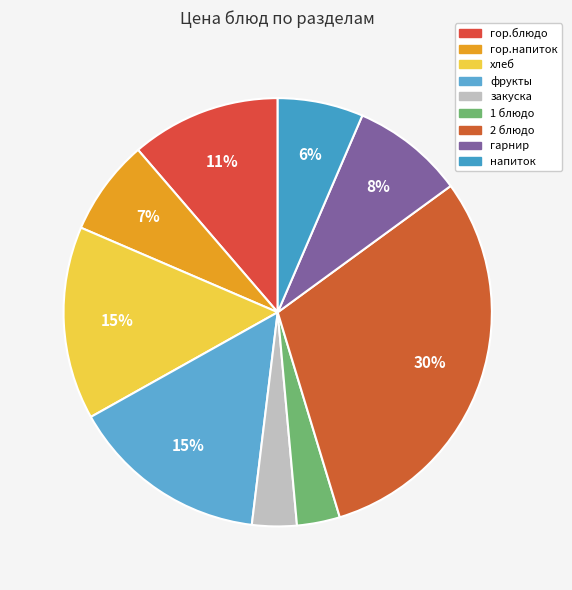

To the nearest percent, what is the combined percentage of гор.напиток and 1 блюдо?

10%